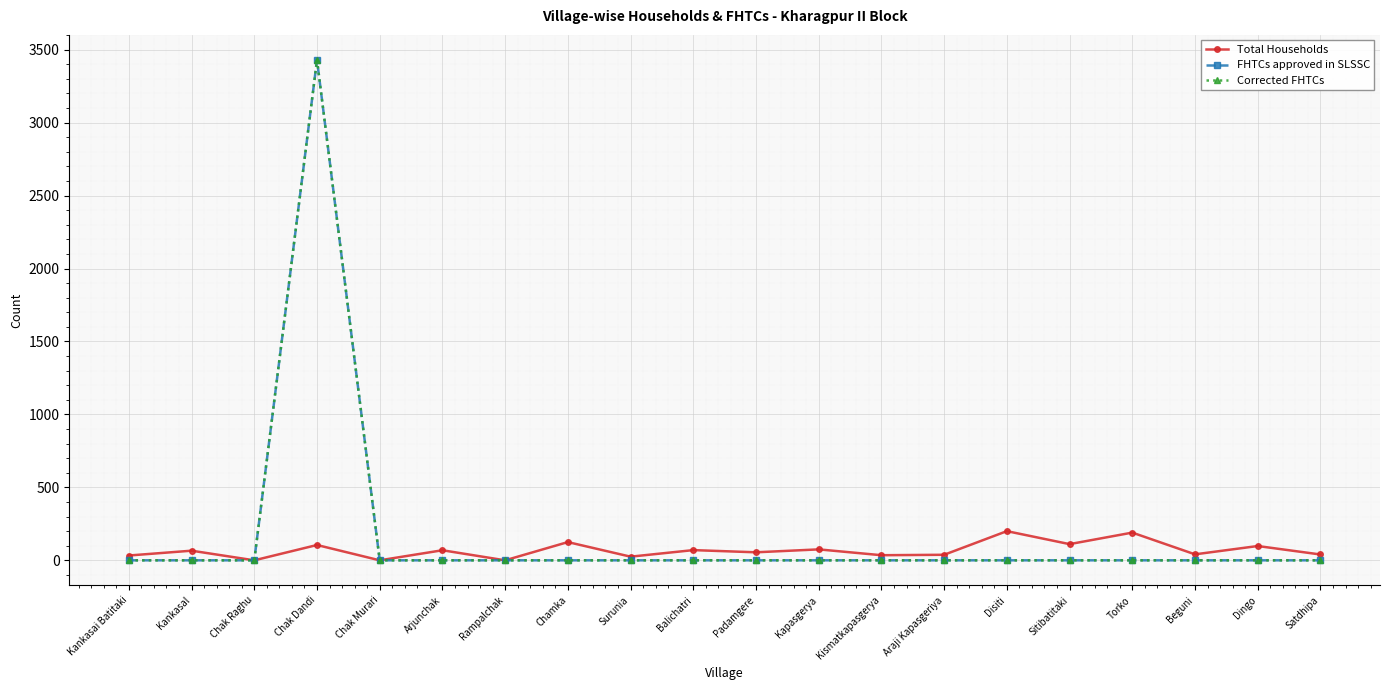

Reading left to right, what are all the values shown in this chart?

Total Households: 33	66	0	105	0	69	0	125	25	70	55	75	35	38	200	111	190	41	98	40
FHTCs approved in SLSSC: 0	0	0	3430	0	0	0	0	0	0	0	0	0	0	0	0	0	0	0	0
Corrected FHTCs: 0	0	0	3430	0	0	0	0	0	0	0	0	0	0	0	0	0	0	0	0